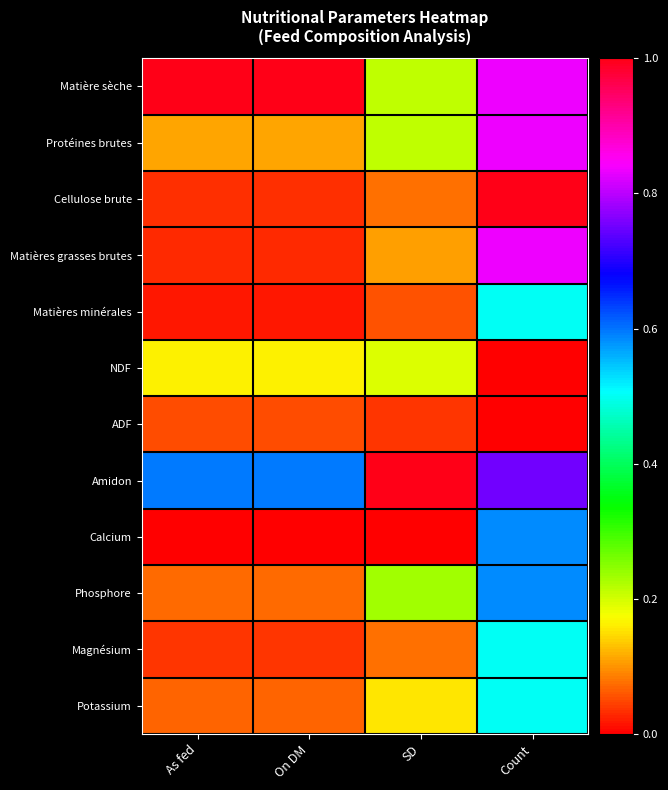

Reading left to right, list all the values displayed in this chart.

Matière sèche: As fed=1.0	On DM=1.0	SD=0.2	Count=0.8
Protéines brutes: As fed=0.1	On DM=0.1	SD=0.2	Count=0.8
Cellulose brute: As fed=0.0	On DM=0.0	SD=0.1	Count=1.0
Matières grasses brutes: As fed=0.0	On DM=0.0	SD=0.1	Count=0.8
Matières minérales: As fed=0.0	On DM=0.0	SD=0.1	Count=0.5
NDF: As fed=0.2	On DM=0.2	SD=0.2	Count=0.0
ADF: As fed=0.1	On DM=0.1	SD=0.0	Count=0.0
Amidon: As fed=0.6	On DM=0.6	SD=1.0	Count=0.8
Calcium: As fed=0.0	On DM=0.0	SD=0.0	Count=0.6
Phosphore: As fed=0.1	On DM=0.1	SD=0.2	Count=0.6
Magnésium: As fed=0.0	On DM=0.0	SD=0.1	Count=0.5
Potassium: As fed=0.1	On DM=0.1	SD=0.2	Count=0.5